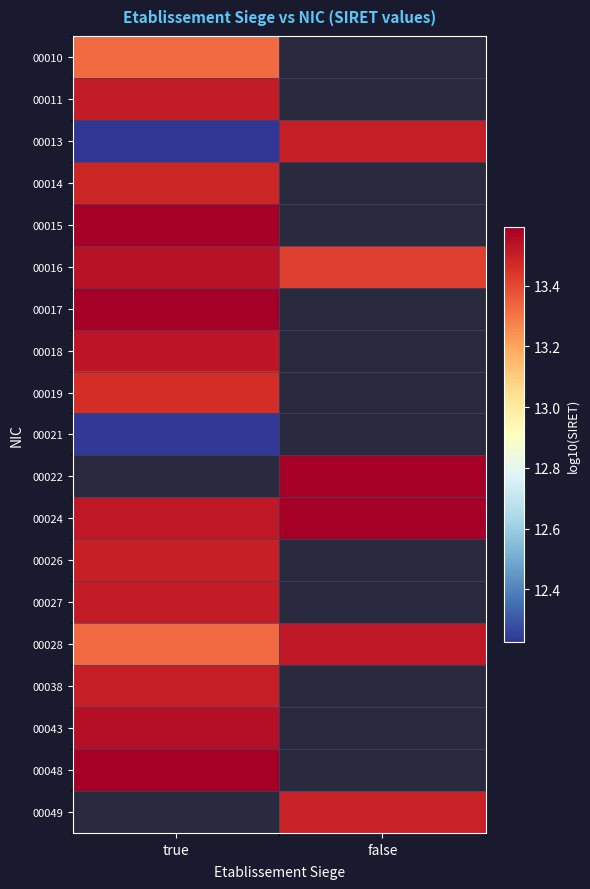

Which category has the highest value across all series?

true